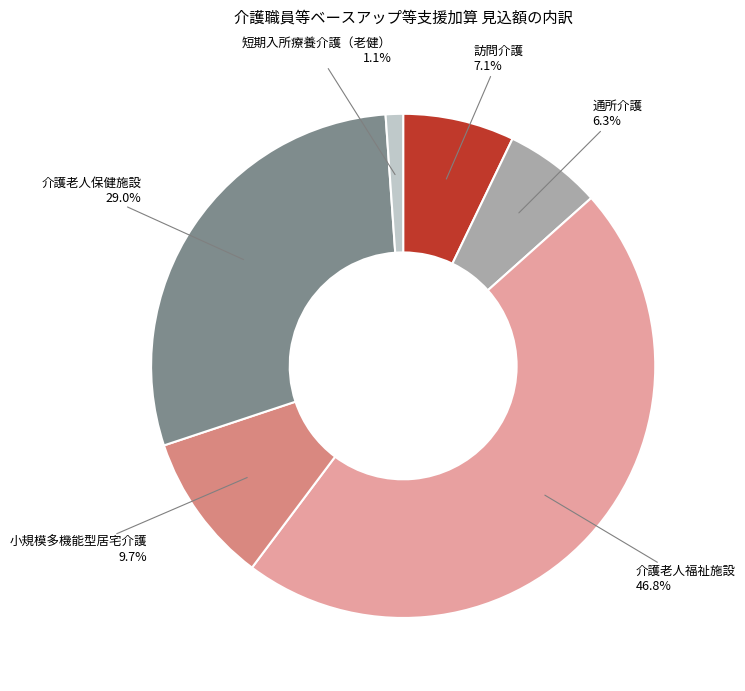

How many slices are in this pie chart?

6